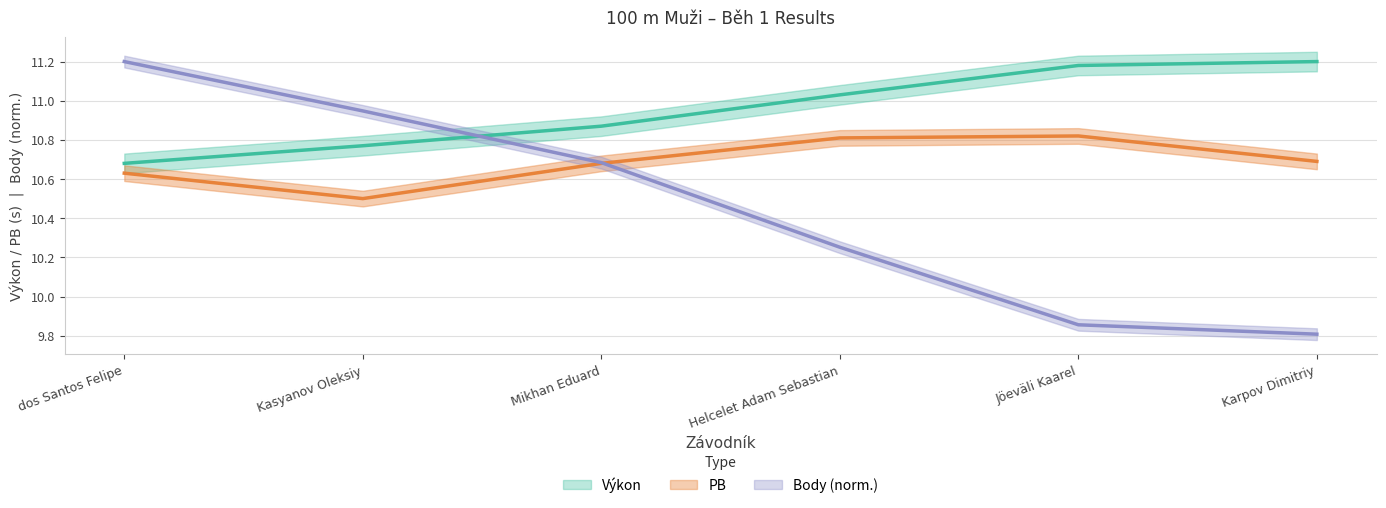

What is the sum of the Body values at Jöeväli Kaarel and Mikhan Eduard?

20.5